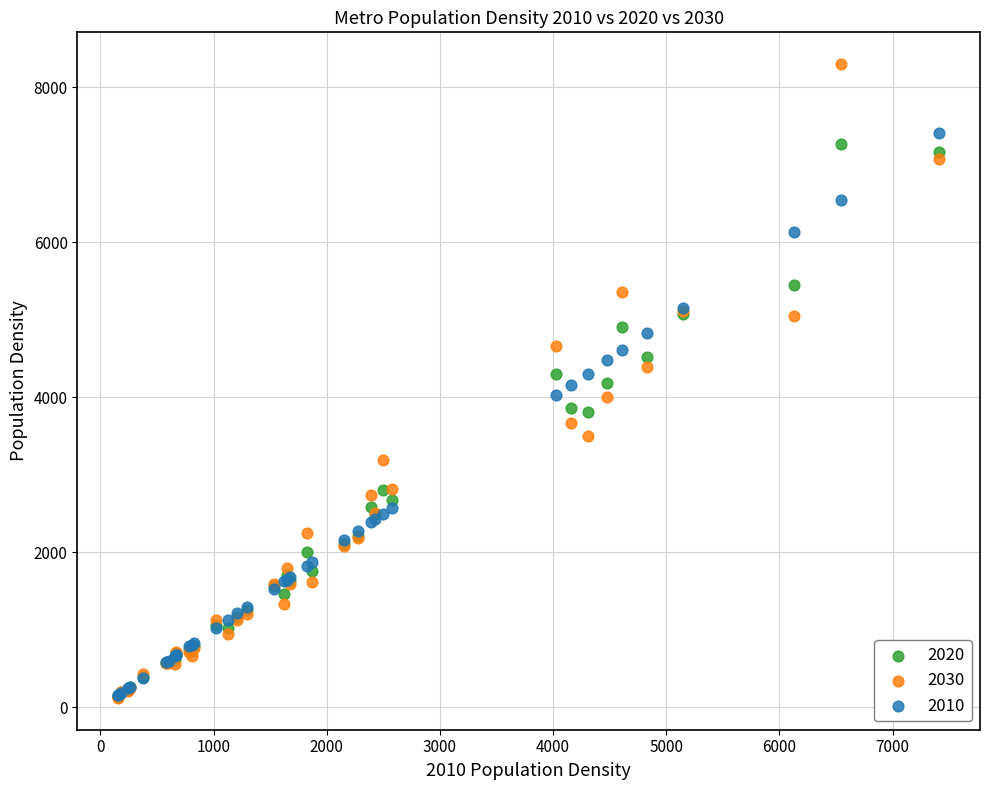

Which series contains the highest Y value?

2030